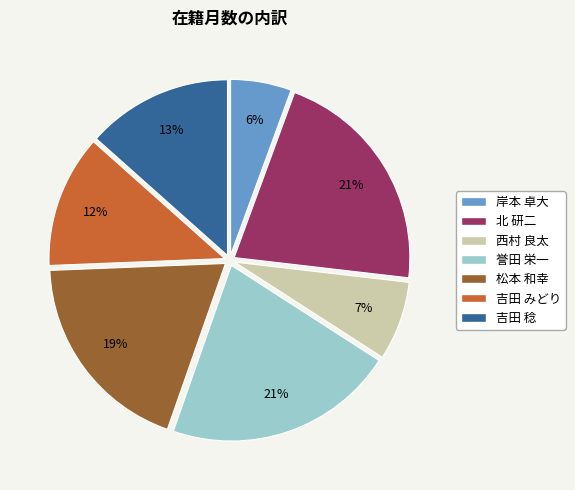

Is it true that 松本 和幸 is 19% of the pie?

True